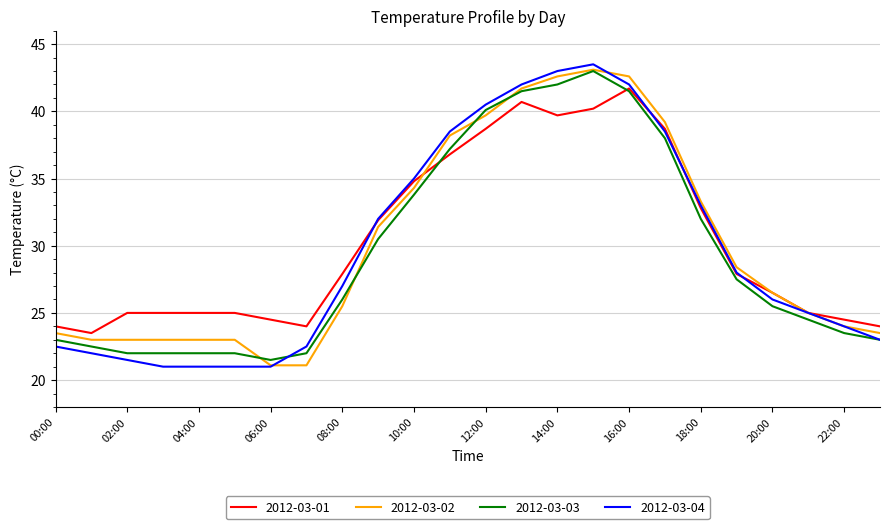

What is the lowest value of the 2012-03-03 series?

21.5